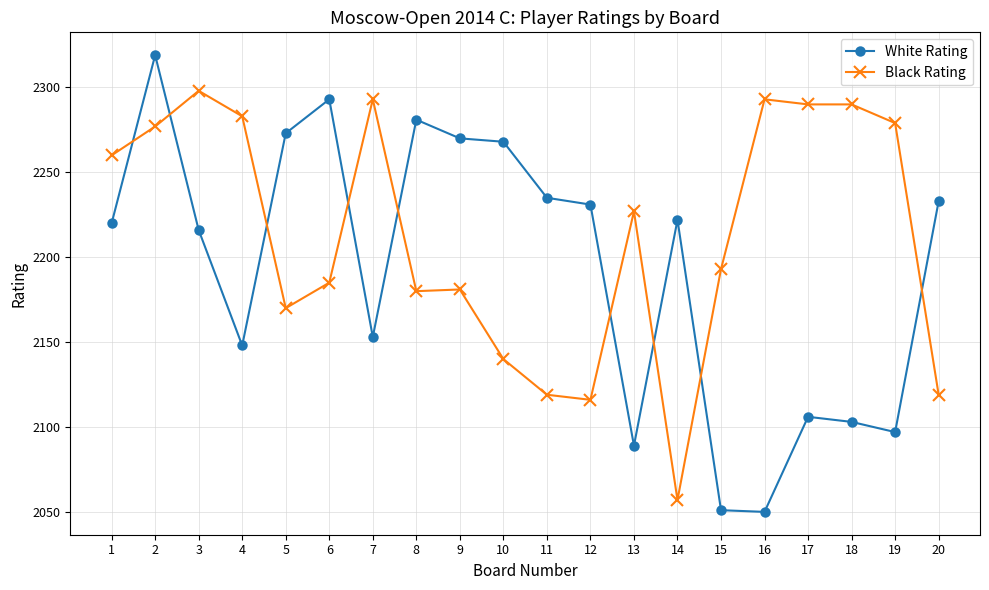

At which category does White Rating reach its first local peak?

2